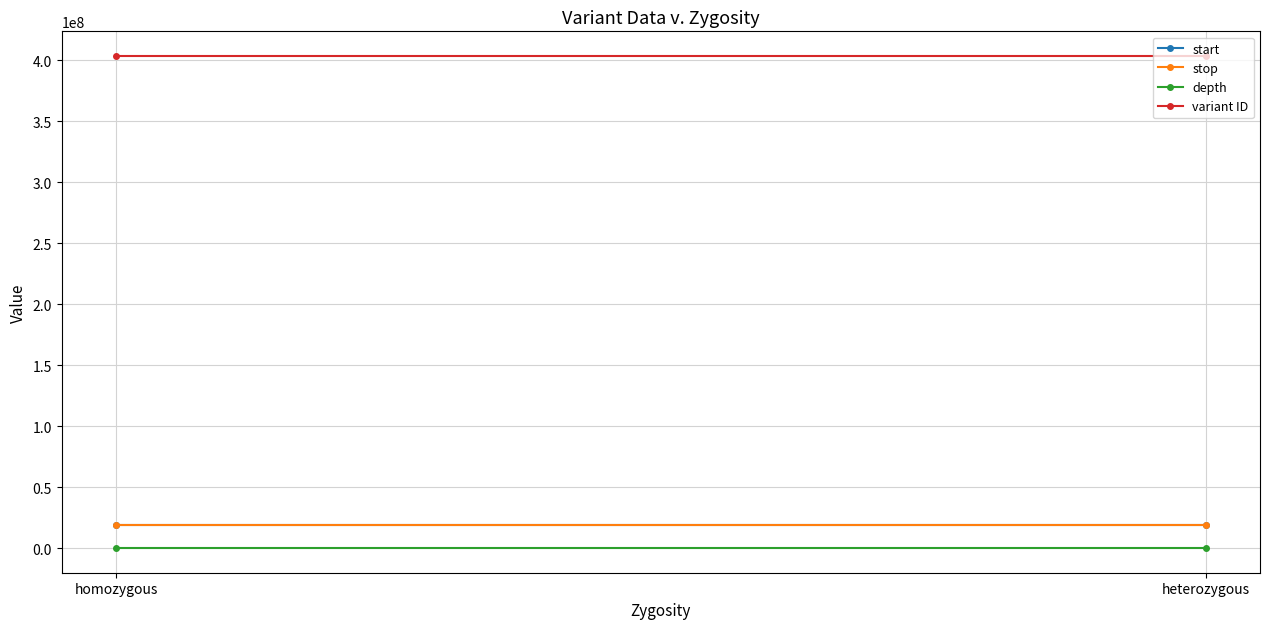

Is it true that stop equals 18912505 at homozygous?

True